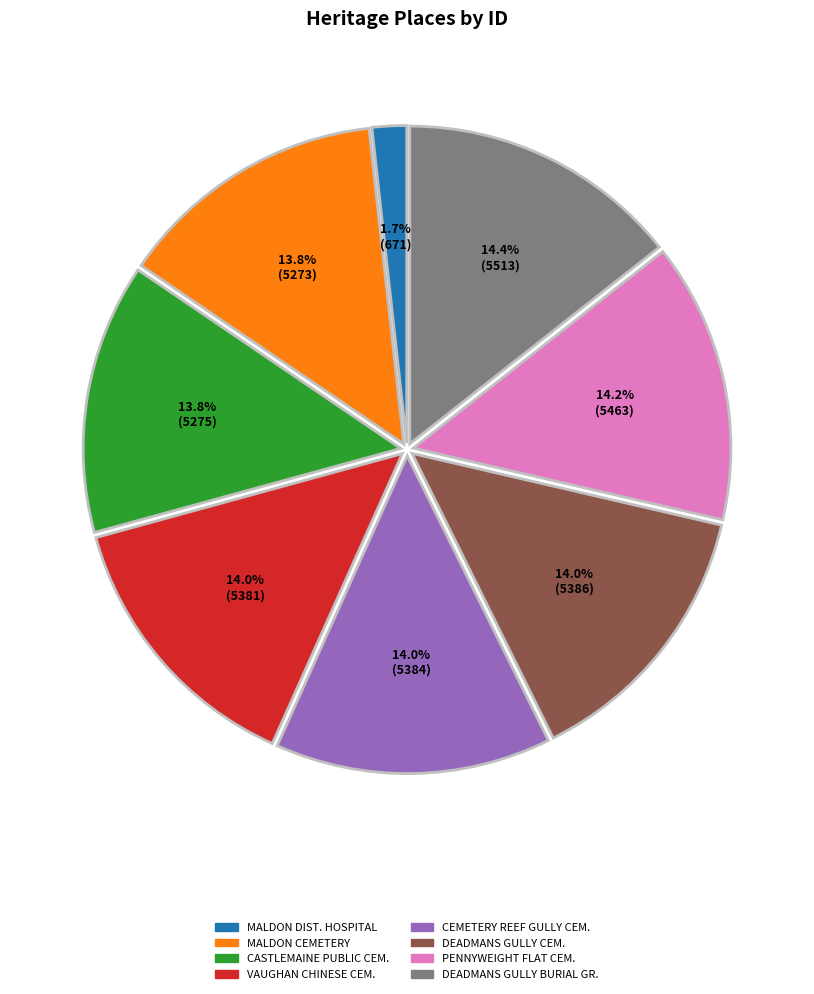

To the nearest percent, what is the average slice percentage?

12%